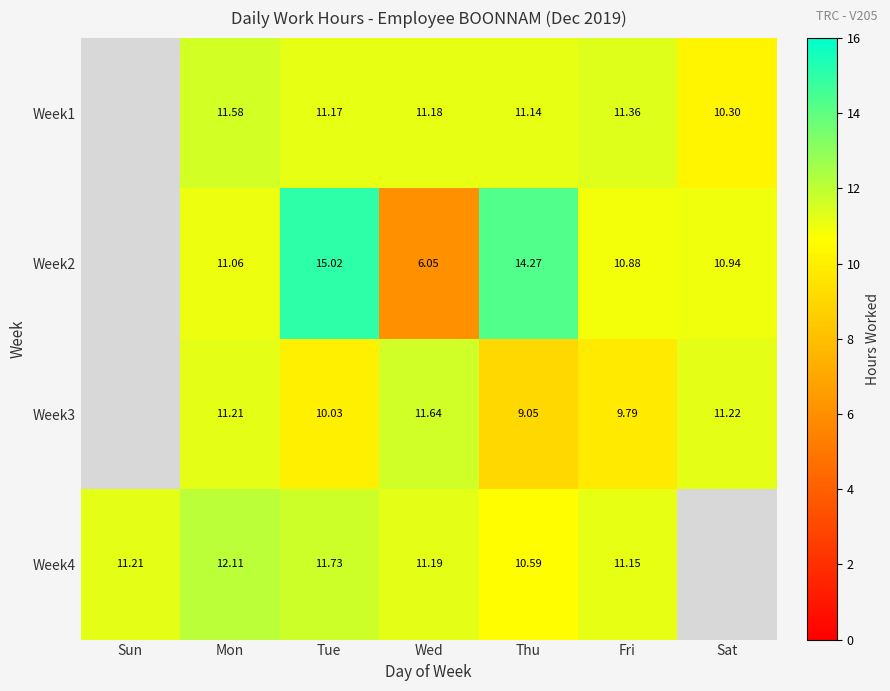

Between Mon and Thu, which series saw the biggest shift?

Week2